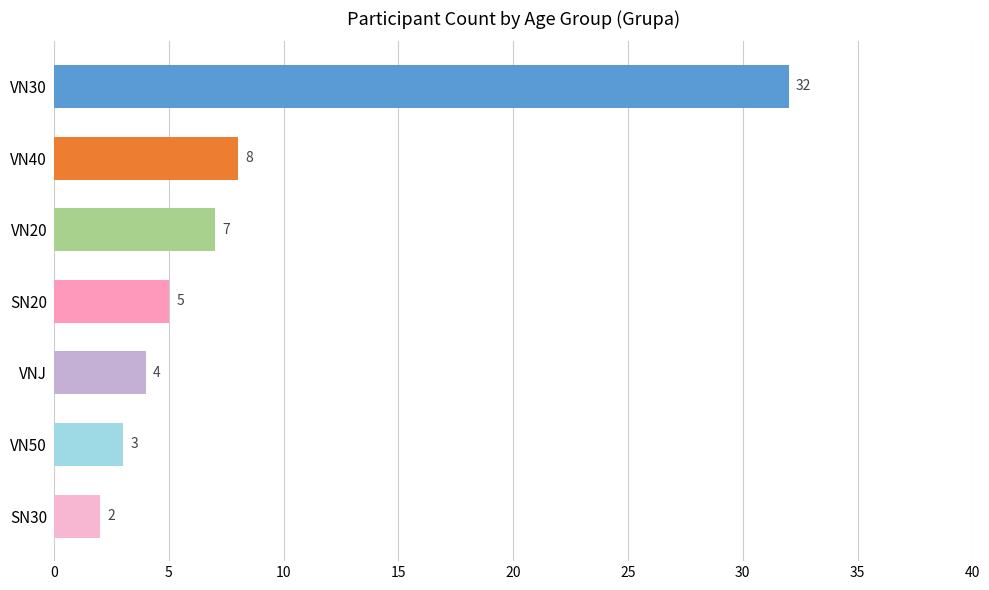

How many categories are shown in the chart?

7